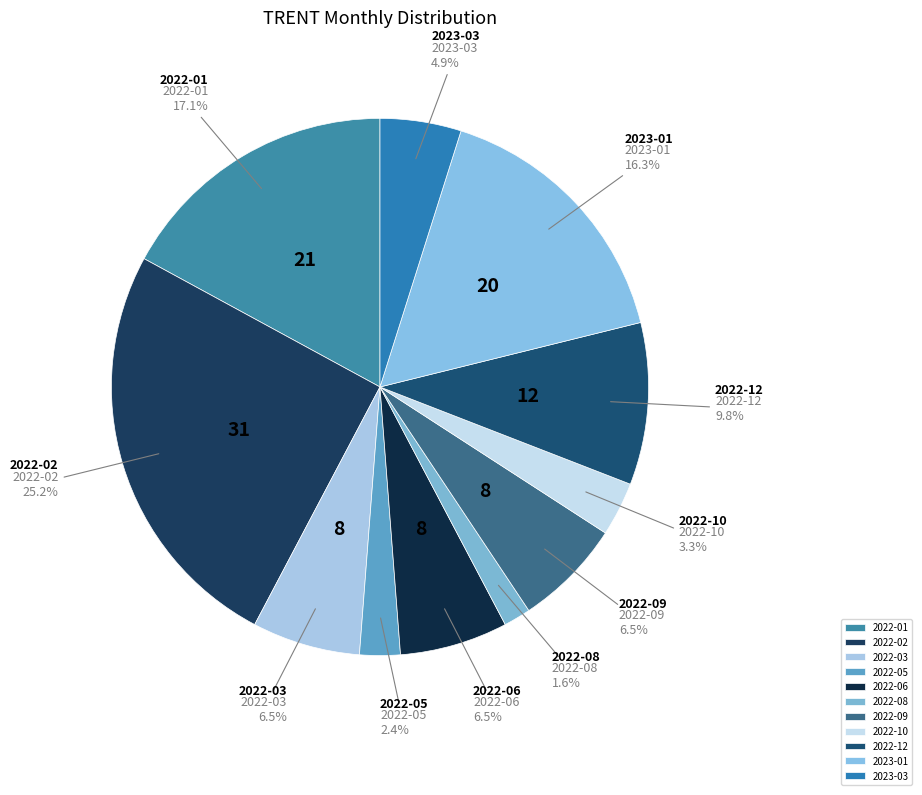

What portion of the pie excludes 2022-06?

93.5%